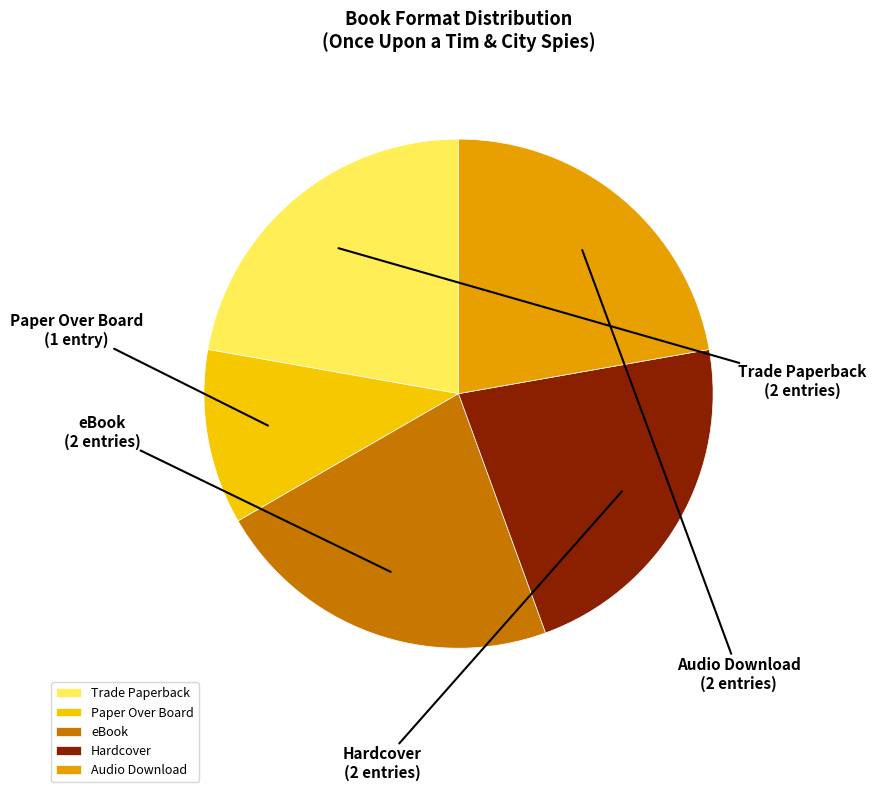

The Audio Download slice represents 30% of the pie. True or false?

False